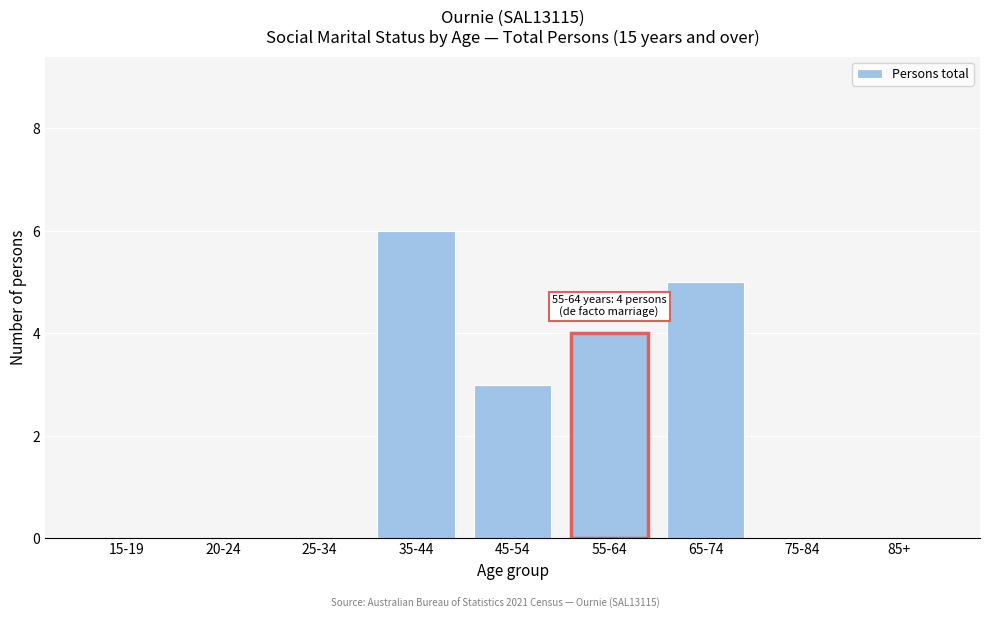

Reading left to right, transcribe all the data shown in this chart.

15-19=0	20-24=0	25-34=0	35-44=6	45-54=3	55-64=4	65-74=5	75-84=0	85+=0